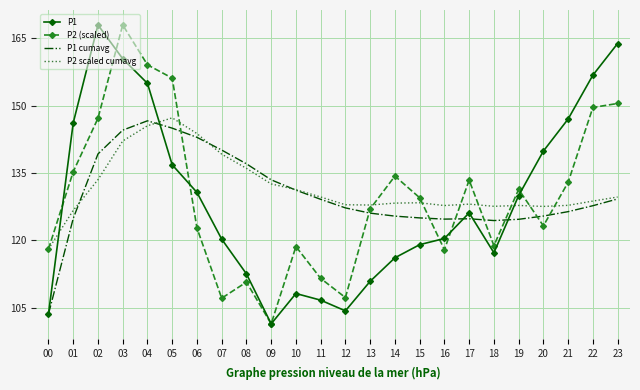

At which label does P2 (scaled) reach its peak?

03